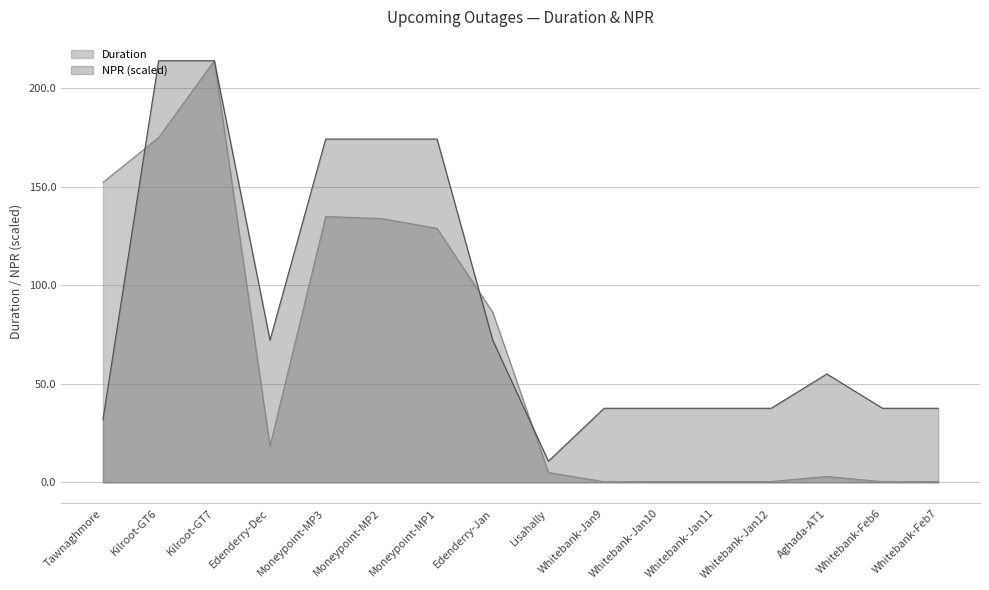

What is the total value across all series at Lisahally?

15.8